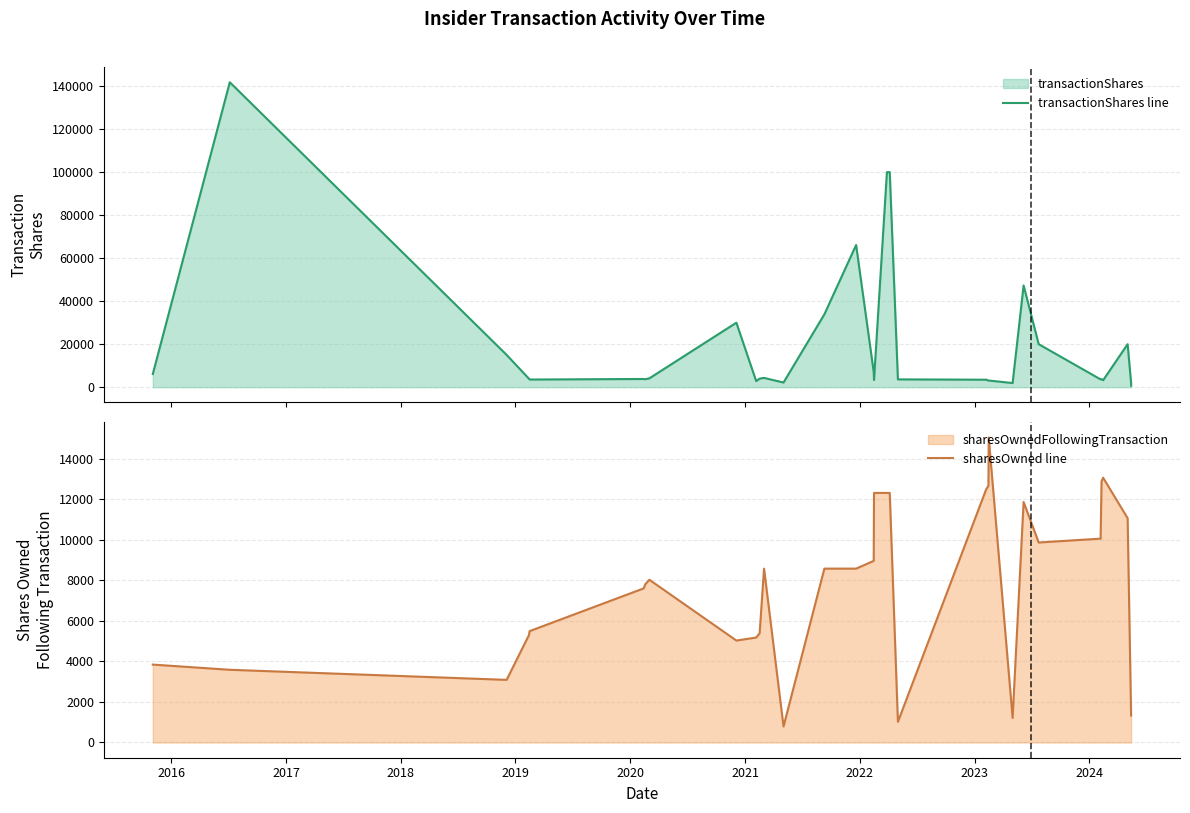

True or false: transactionShares line has a value of 407.3 at 30.

False